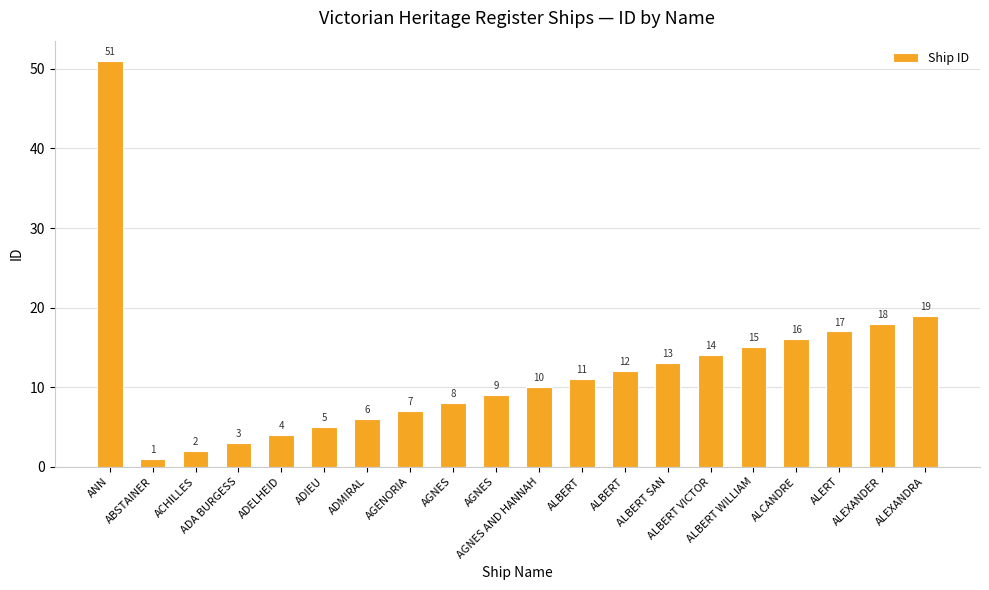

What is the minimum value shown in the chart?

1